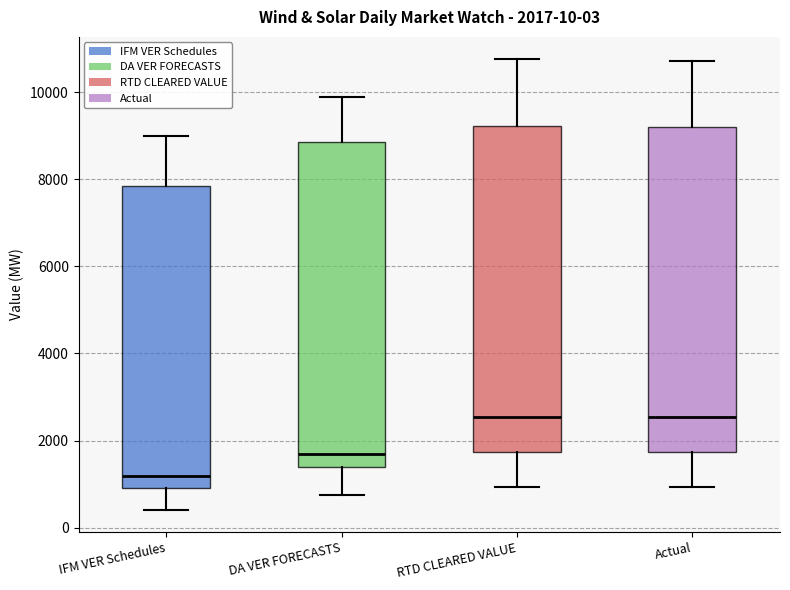

Which box has the lowest median line?

IFM VER Schedules